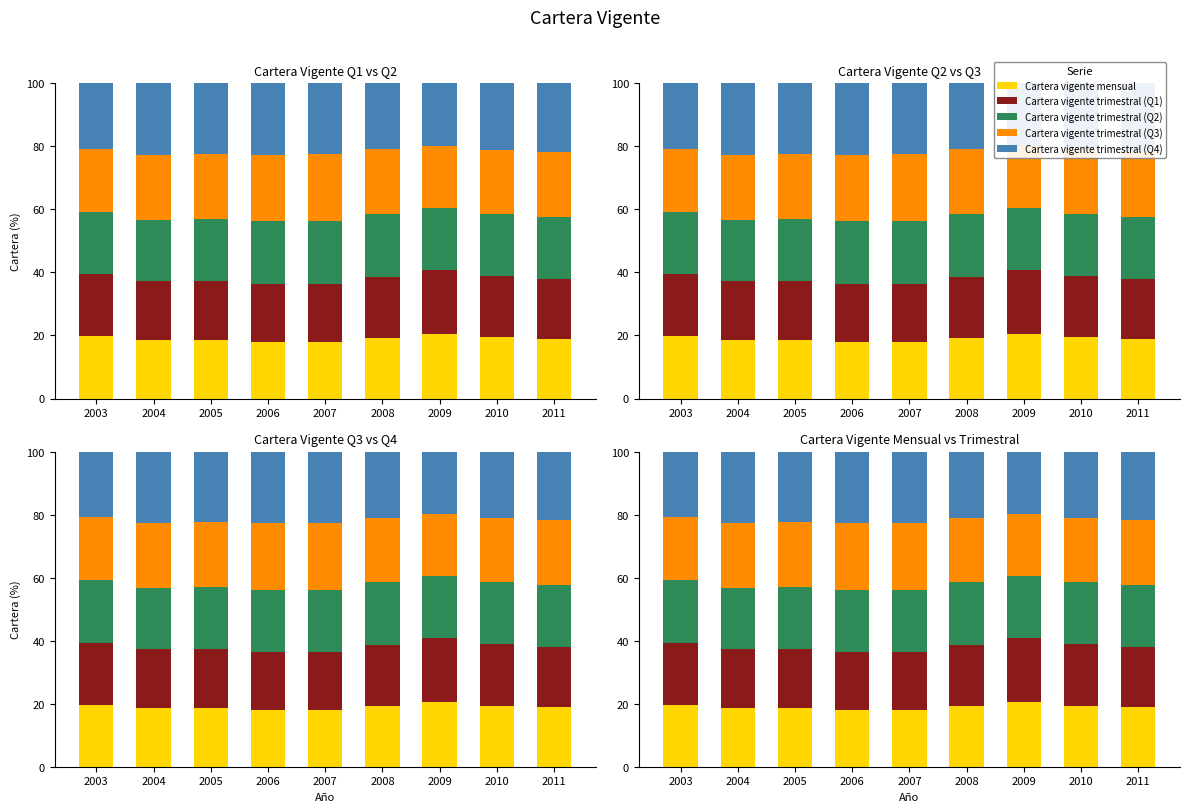

How many categories are shown in the chart?

9